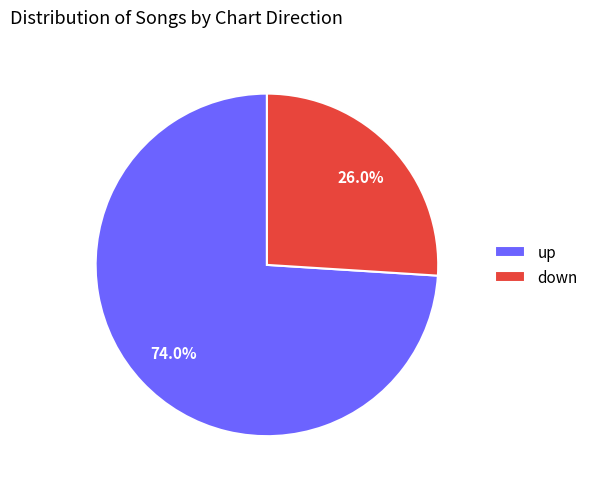

To the nearest percent, what portion does up represent?

74%